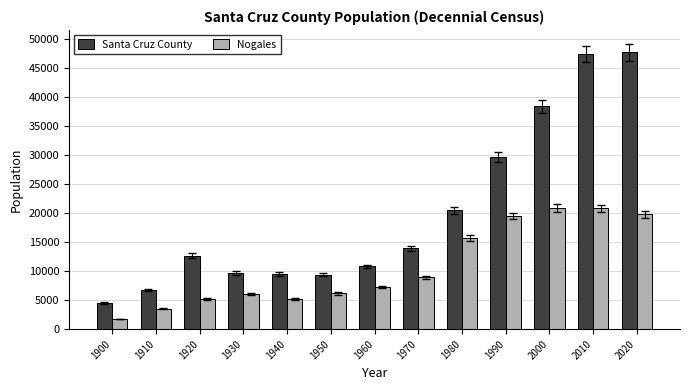

What is the highest value of the Santa Cruz County series?

47669